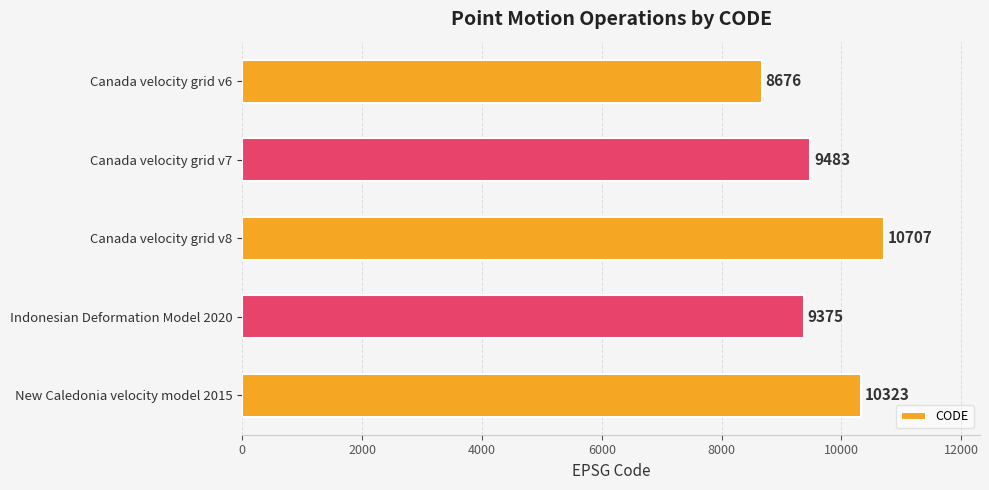

Where is the data nearest to the value 9691?

Canada velocity grid v7